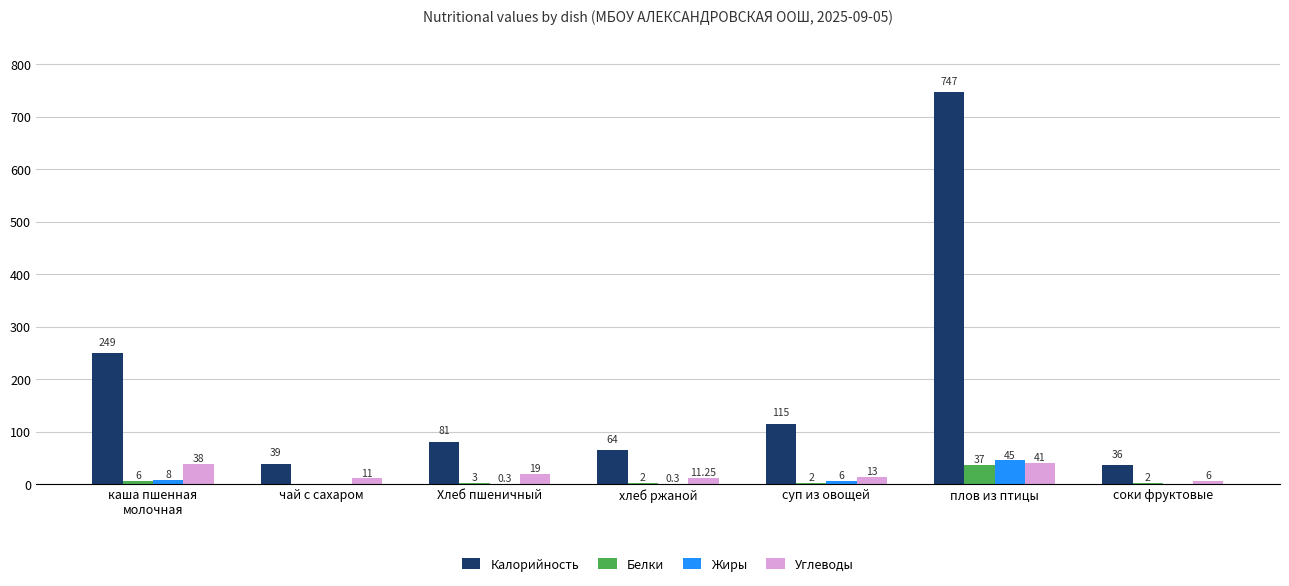

The value of Калорийность at каша пшенная
молочная is 249.0. True or false?

True